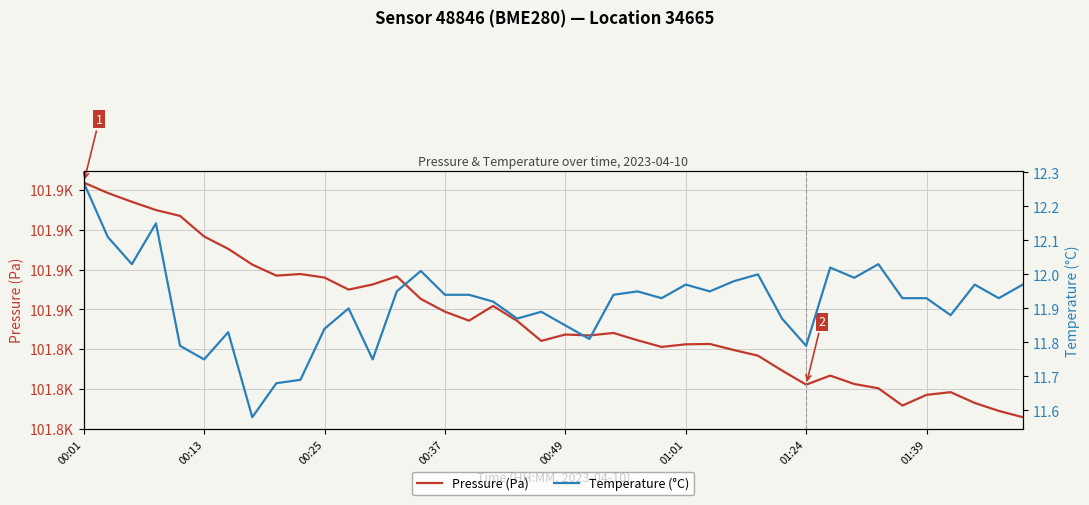

What is the difference between the maximum and minimum values in the Pressure (Pa) series?

118.1